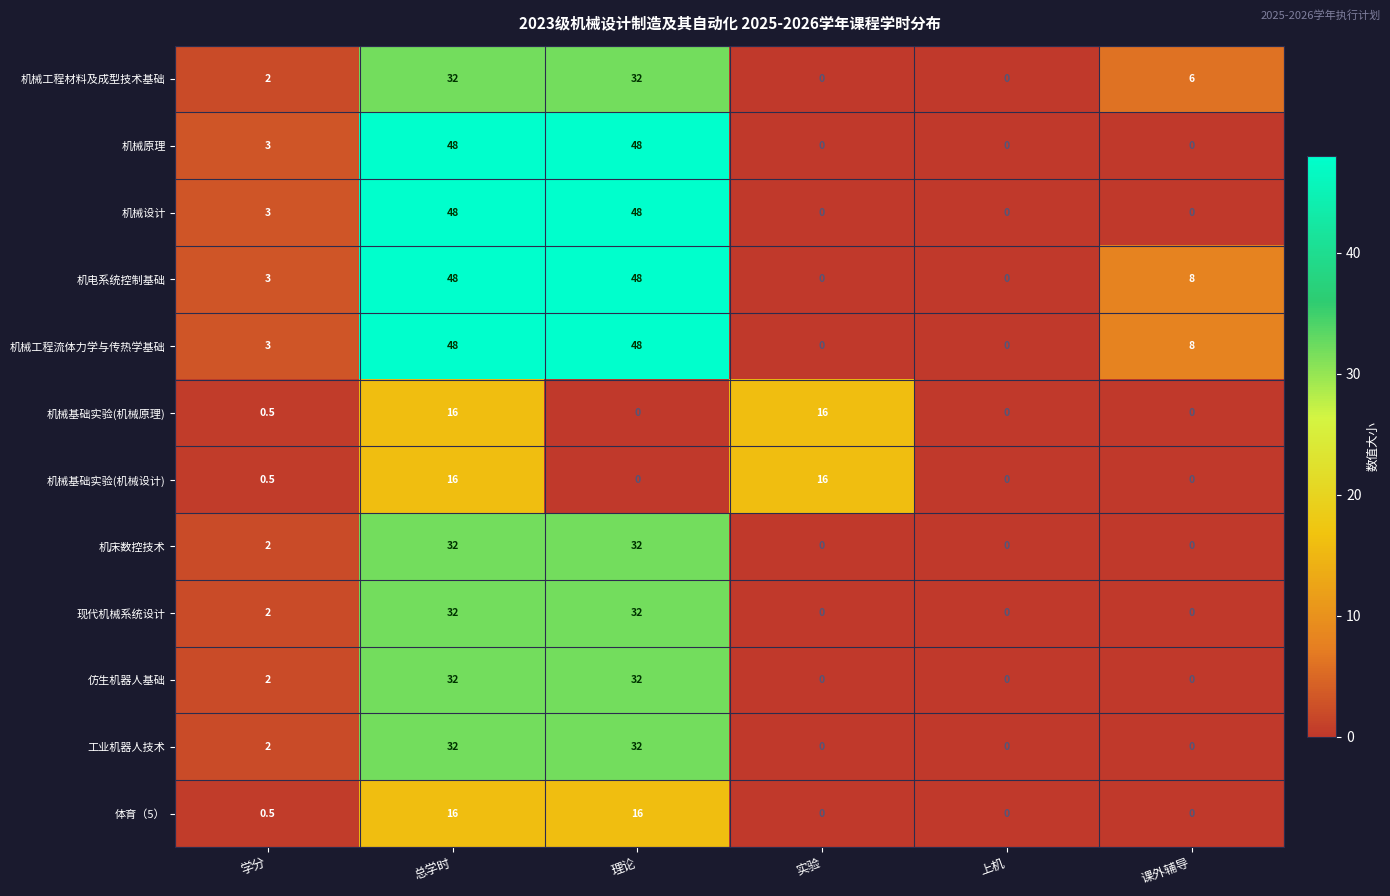

At which label does 机电系统控制基础 first exceed 8?

总学时